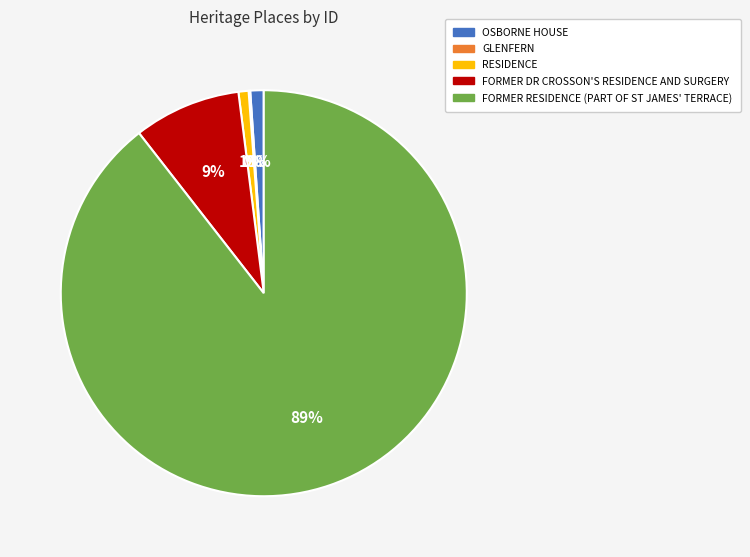

Which category has the biggest portion of the pie?

FORMER RESIDENCE (PART OF ST JAMES' TERRACE)